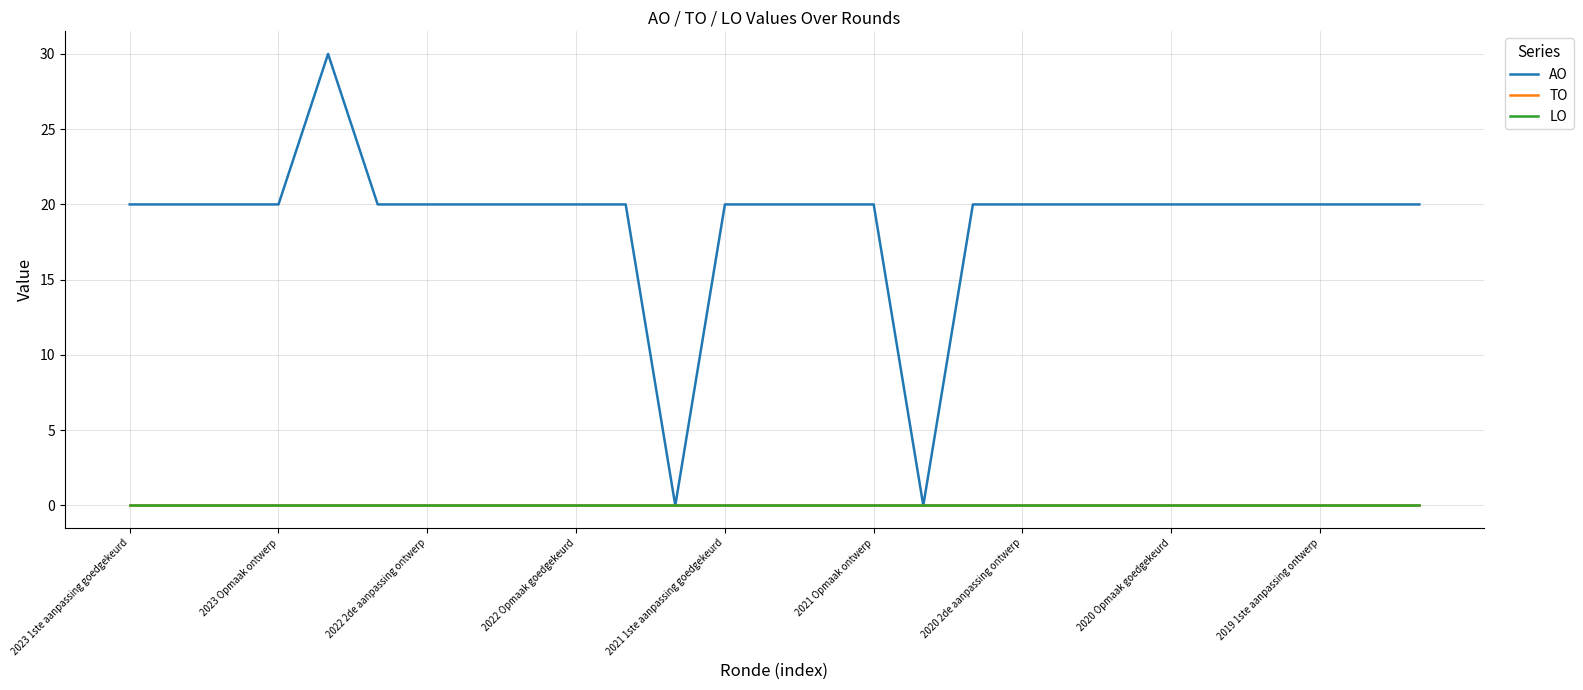

True or false: TO and LO cross at least once.

False